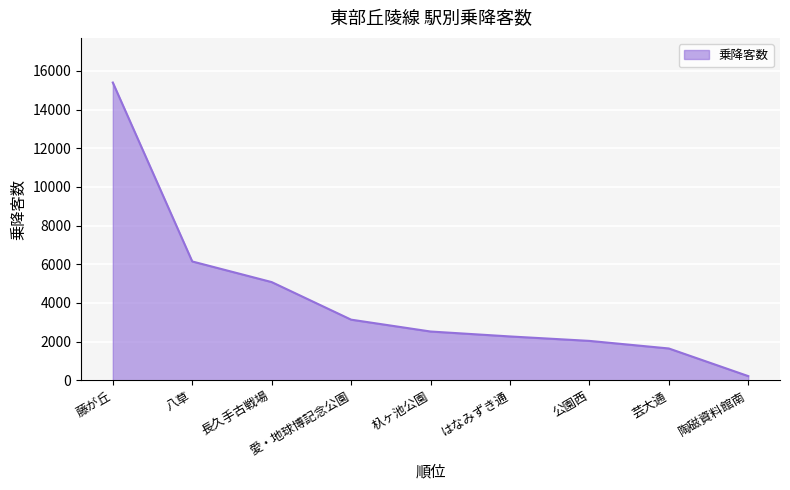

The chart shows a value of 1645 at 芸大通. True or false?

True